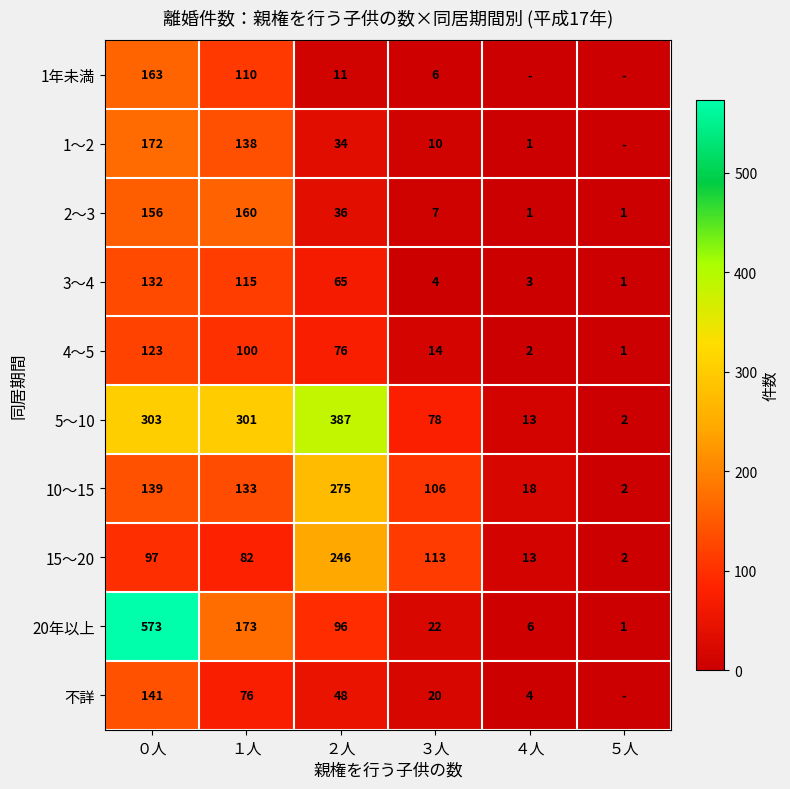

What is the spread (max minus min) of values at ３人?

109